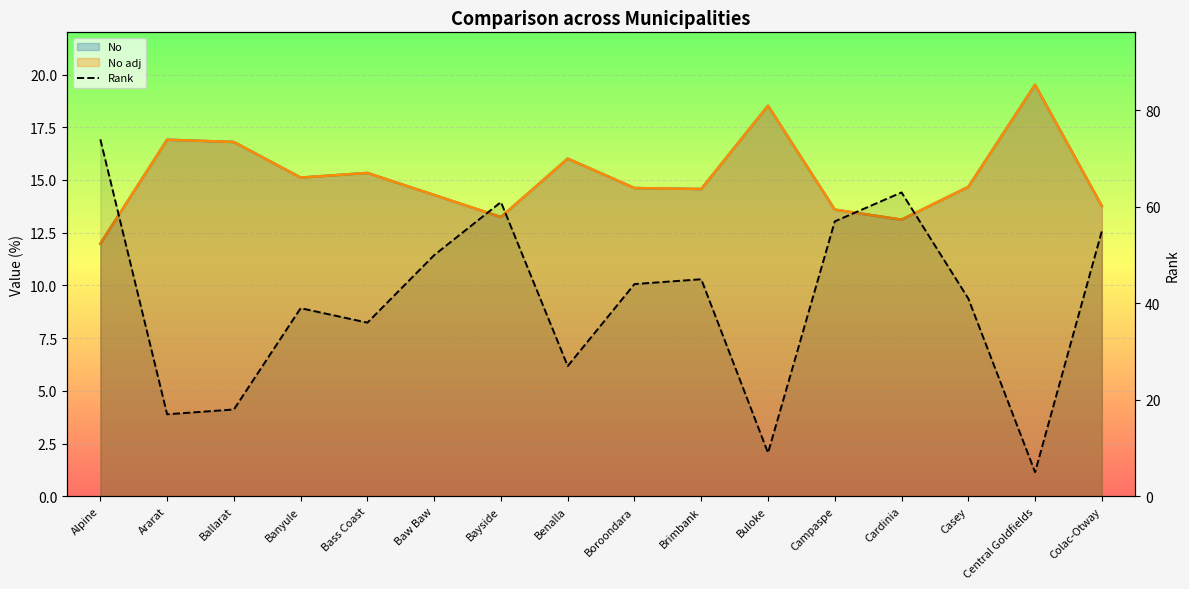

Reading left to right, what are all the values shown in this chart?

Alpine=74	Ararat=17	Ballarat=18	Banyule=39	Bass Coast=36	Baw Baw=50	Bayside=61	Benalla=27	Boroondara=44	Brimbank=45	Buloke=9	Campaspe=57	Cardinia=63	Casey=41	Central Goldfields=5	Colac-Otway=55